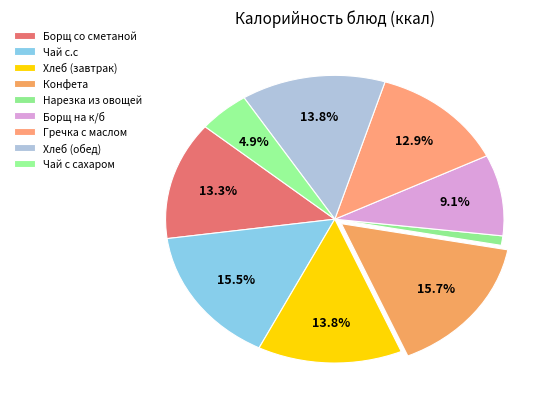

Count the number of slices in the pie.

9